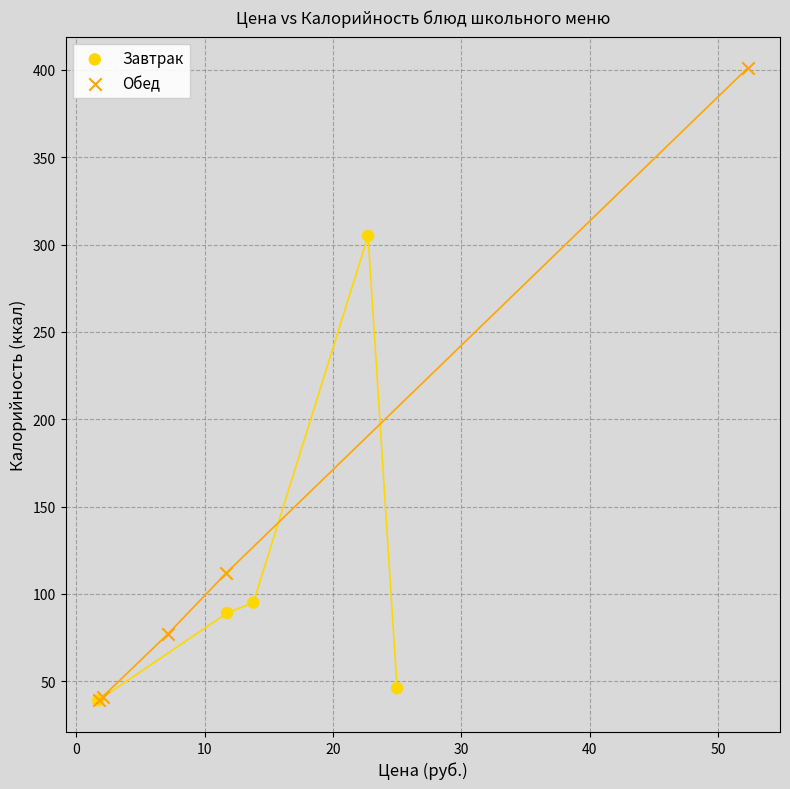

Which series reaches the maximum Y coordinate?

Обед